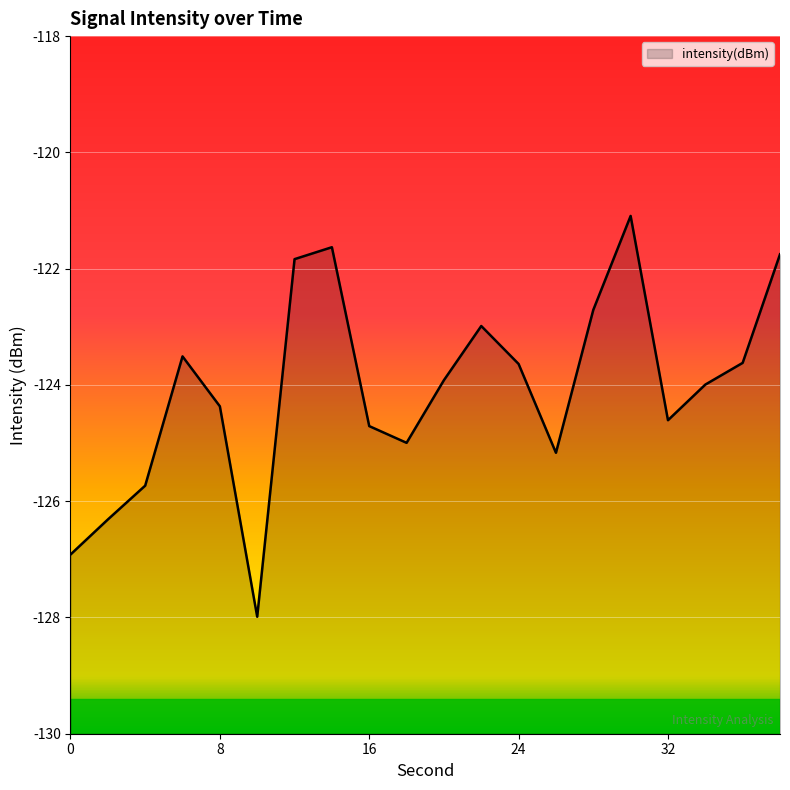

Reading left to right, transcribe all the data shown in this chart.

0=-126.9	2=-126.3	4=-125.7	6=-123.5	8=-124.4	10=-128.0	12=-121.8	14=-121.6	16=-124.7	18=-125.0	20=-123.9	22=-123.0	24=-123.6	26=-125.2	28=-122.7	30=-121.1	32=-124.6	34=-124.0	36=-123.6	38=-121.8